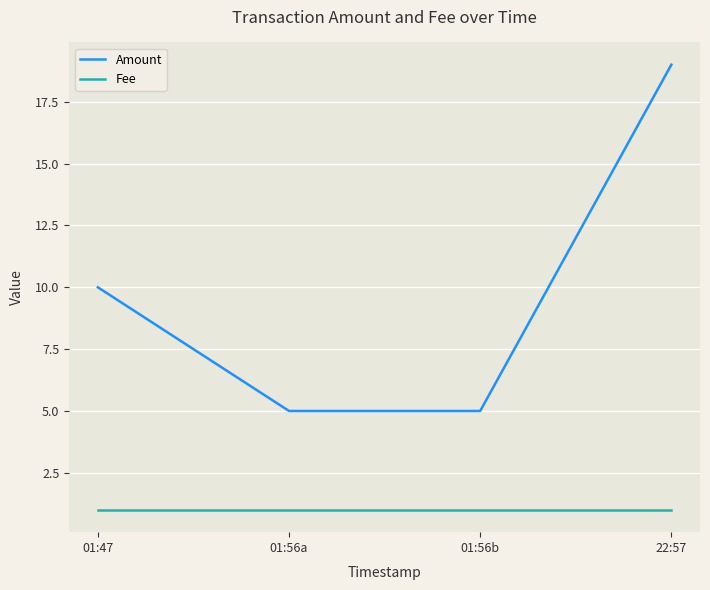

What is the difference between the highest and lowest values at 01:56a?

4